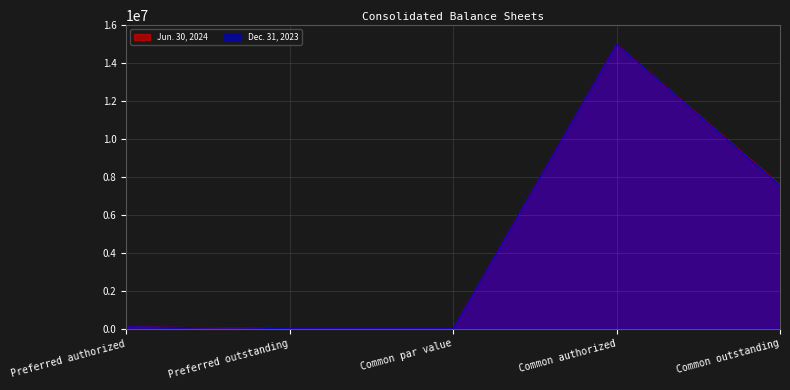

What is the difference between the Jun. 30, 2024 values at Preferred outstanding and Preferred authorized?

100000